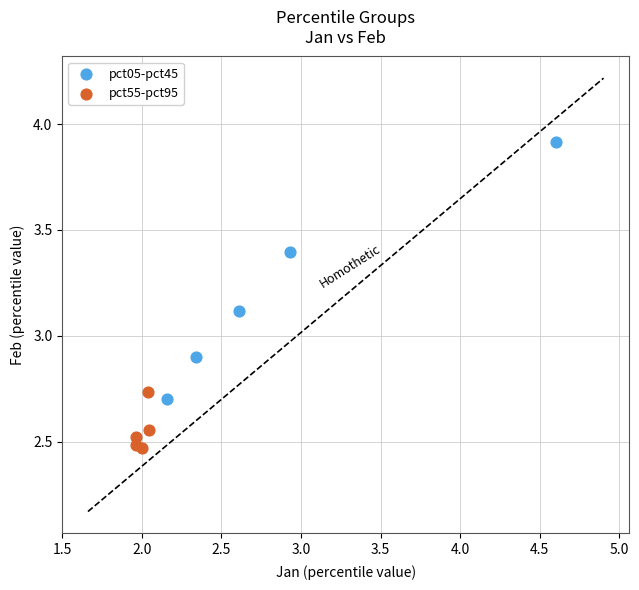

Which series has the widest spread of Y values?

pct05-pct45